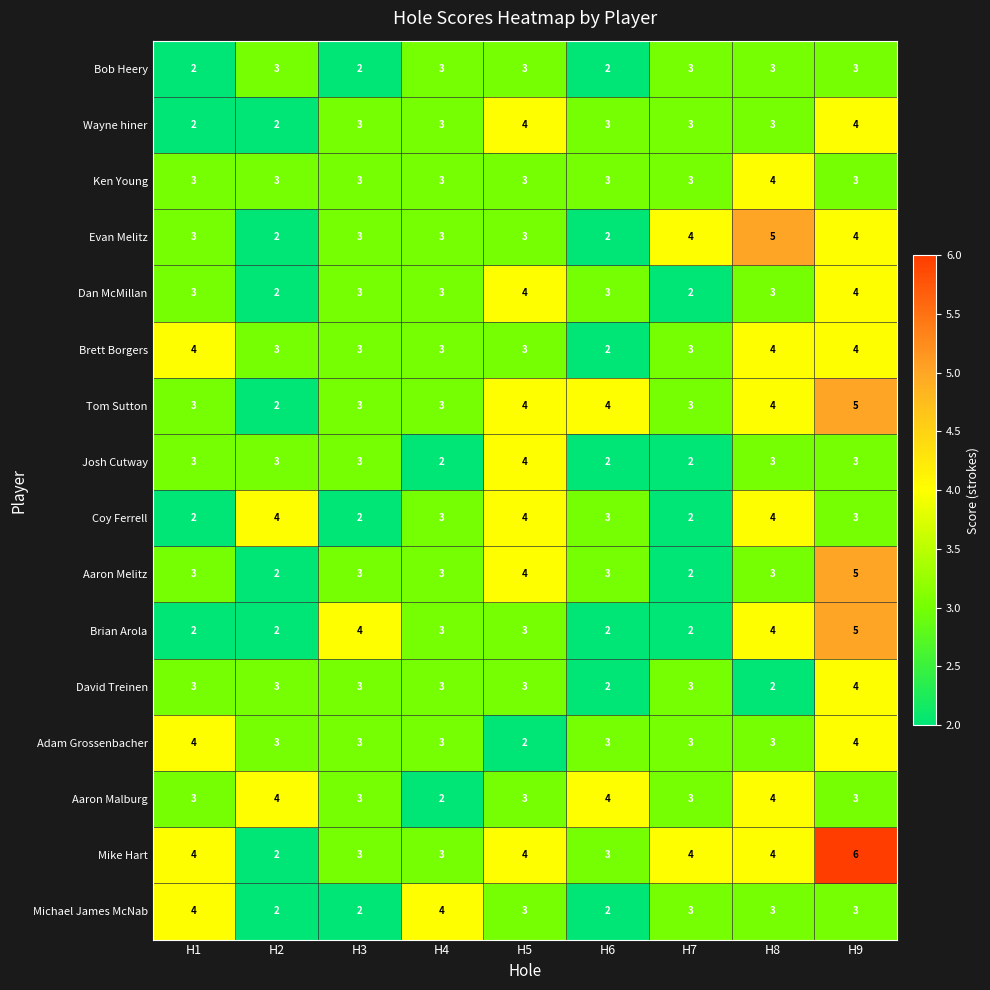

Which series has the largest total across all categories?

Mike Hart